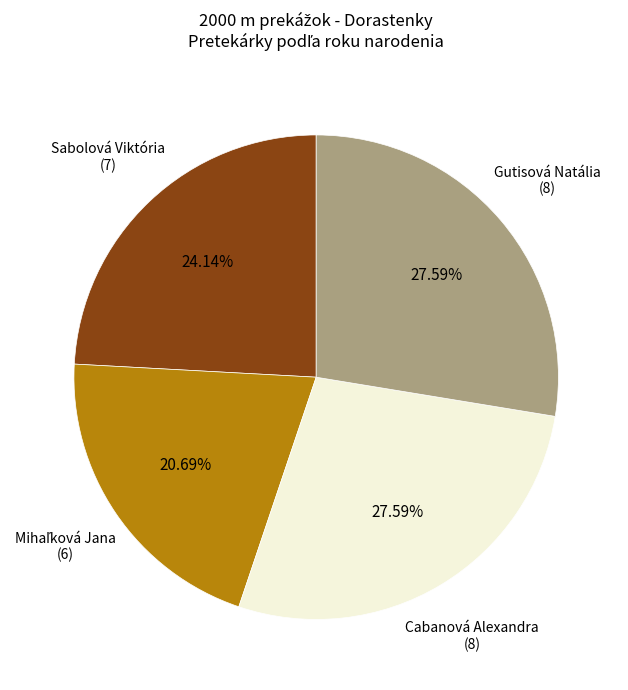

What is the ratio of the value at Cabanová Alexandra to the value at Gutisová Natália?

1.0